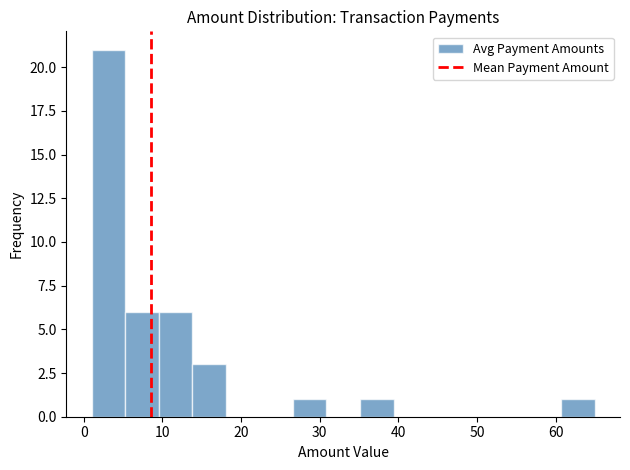

Reading left to right, list every bar in this chart as the range it spans on the x-axis followed by its height. Neither the bar edges nor the heights are printed on the chart, so give them approximately, as read against the axes.

1 to 5: 21
5 to 10: 6
10 to 14: 6
14 to 18: 3
18 to 22: 0
22 to 27: 0
27 to 31: 1
31 to 35: 0
35 to 39: 1
39 to 44: 0
44 to 48: 0
48 to 52: 0
52 to 56: 0
56 to 61: 0
61 to 65: 1